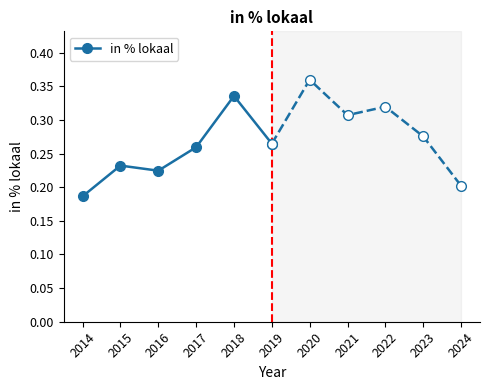

True or false: the data has more than 1 interior local peaks.

True